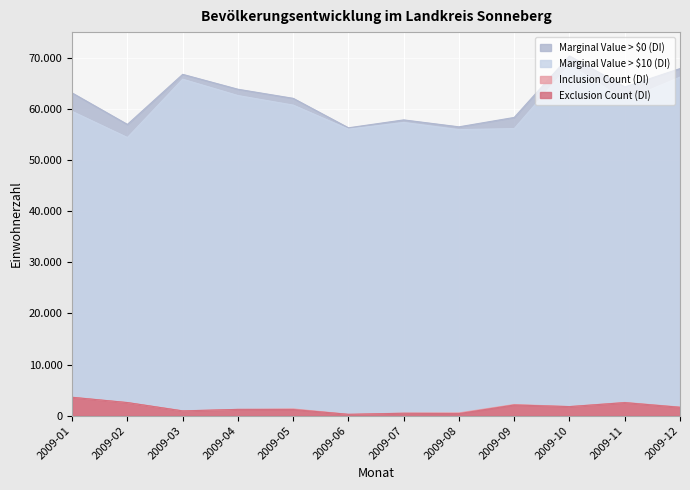

How many data points does each series have?

12